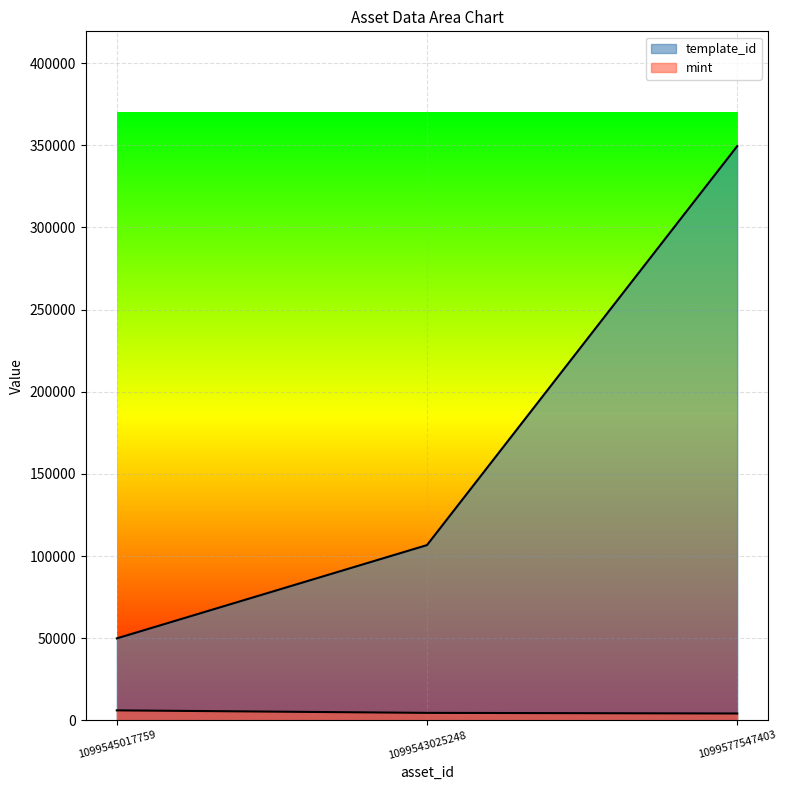

Where is mint nearest to the value 5071?

1099543025248